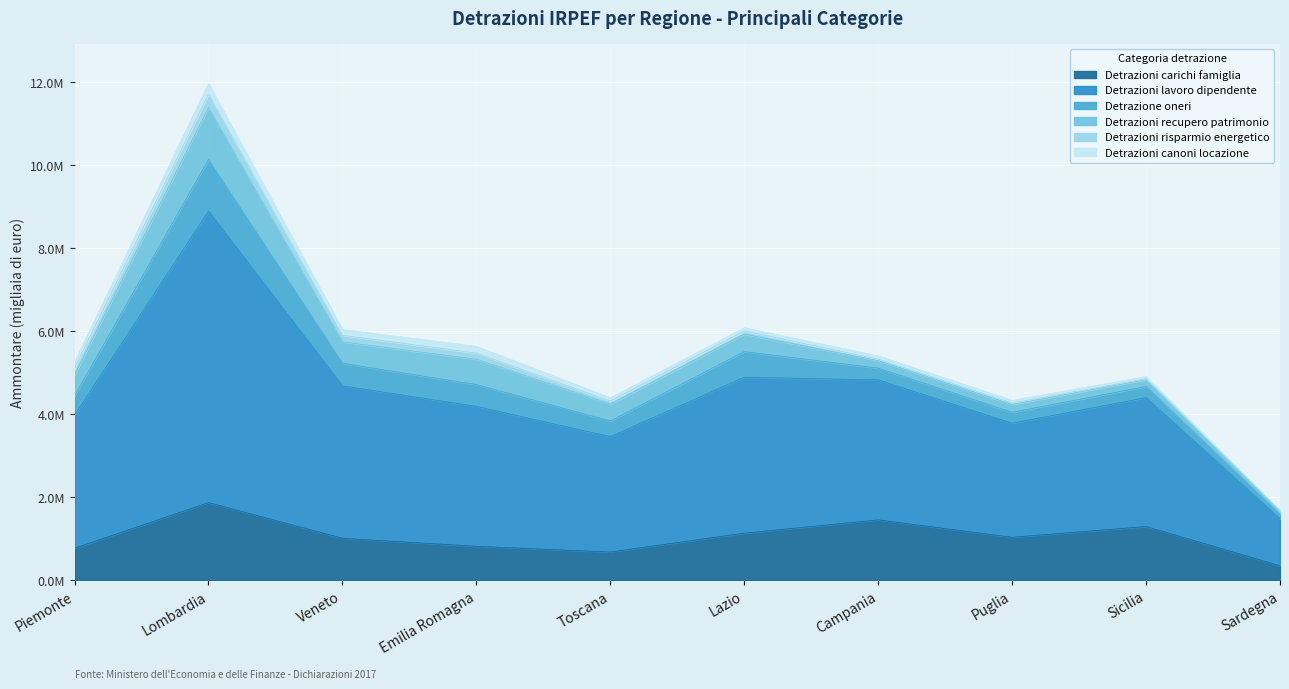

What is the label of the 1st point from the right?

Sardegna